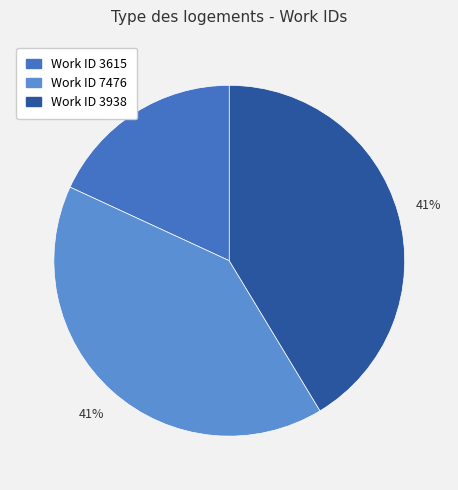

Is there a majority slice in this chart?

No